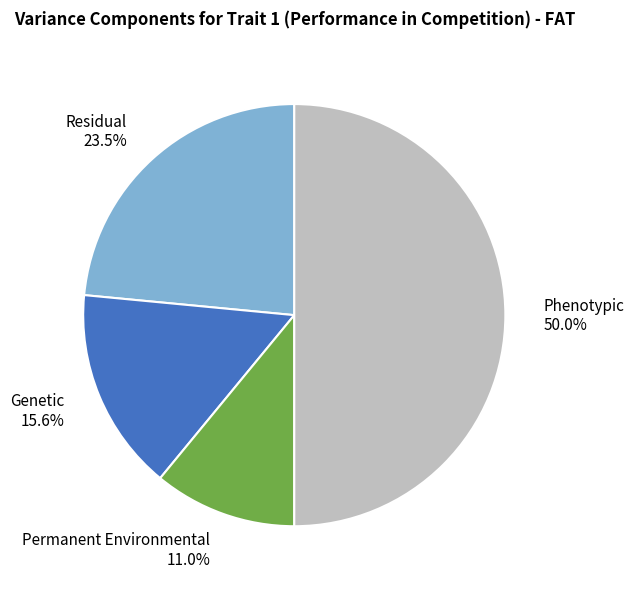

Do Genetic and Phenotypic together represent more than half of the pie?

Yes